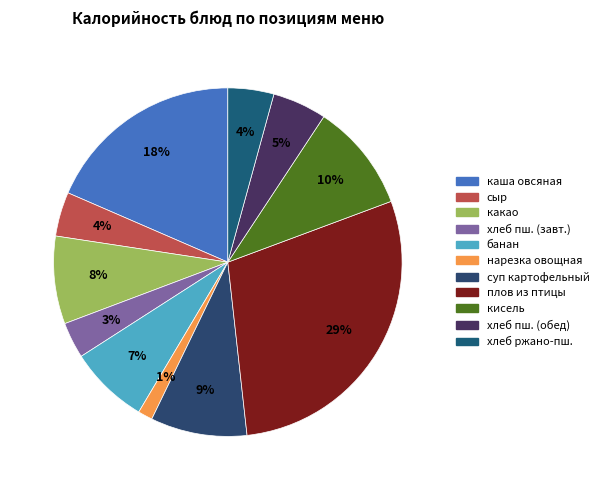

How many segments does this pie chart have?

11